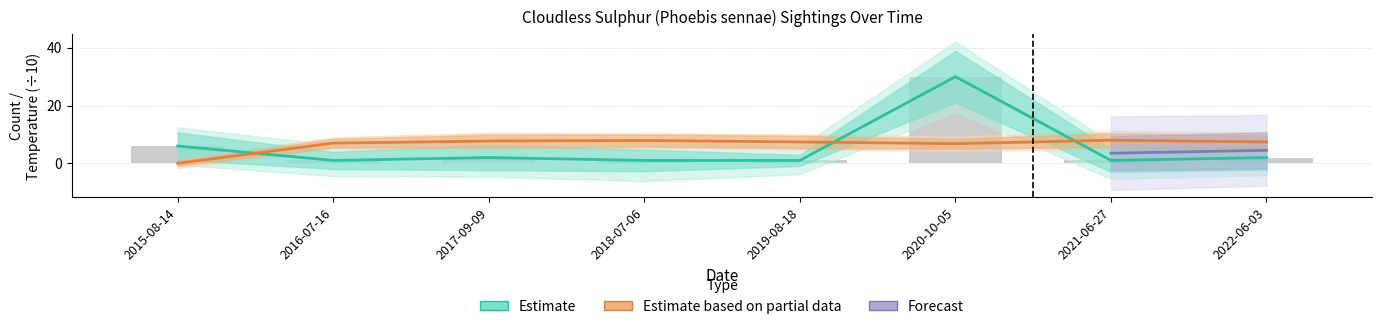

What is the difference between the Count values at 2020-10-05 and 2018-07-06?

29.0